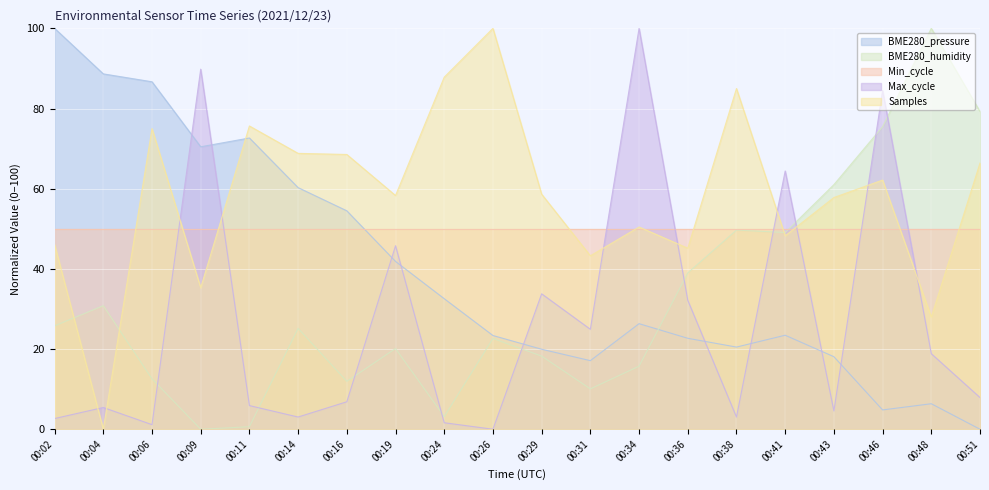

What is the difference between the highest and lowest values at 00:14?

65.8